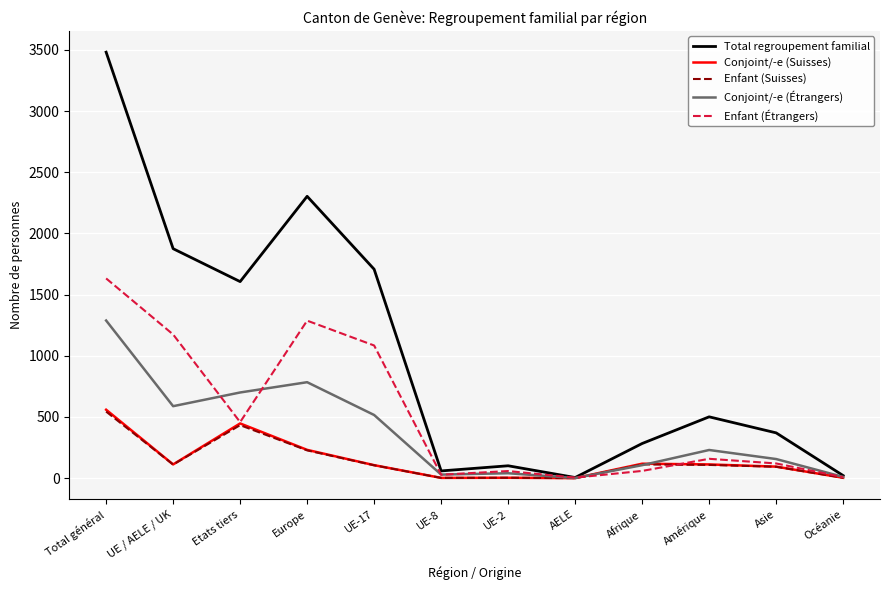

True or false: Conjoint/-e (Étrangers) has a value of 106 at Afrique.

True